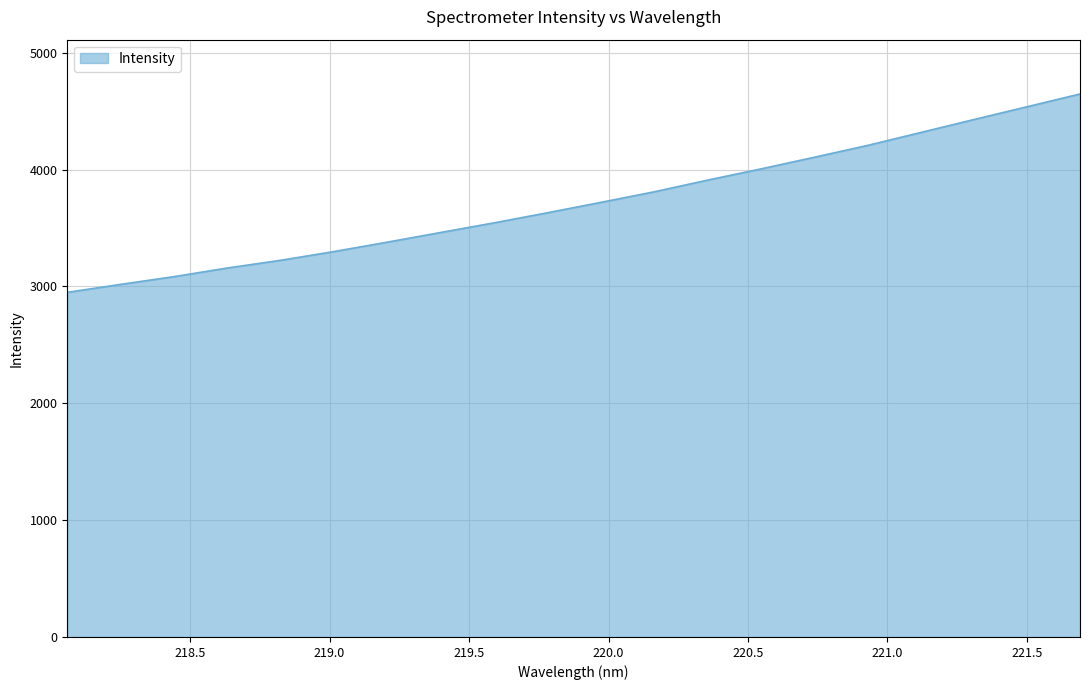

What is the greatest value displayed?

4646.6